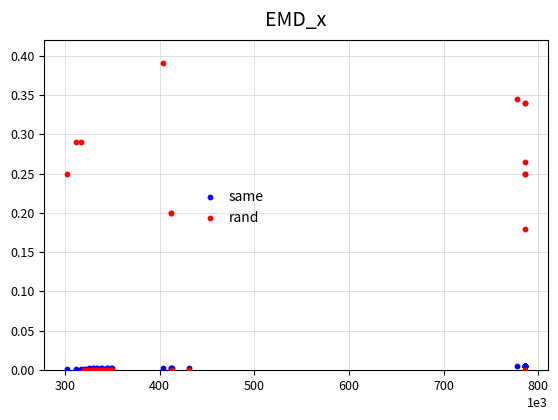

Which series has the largest Y range (max minus min)?

rand